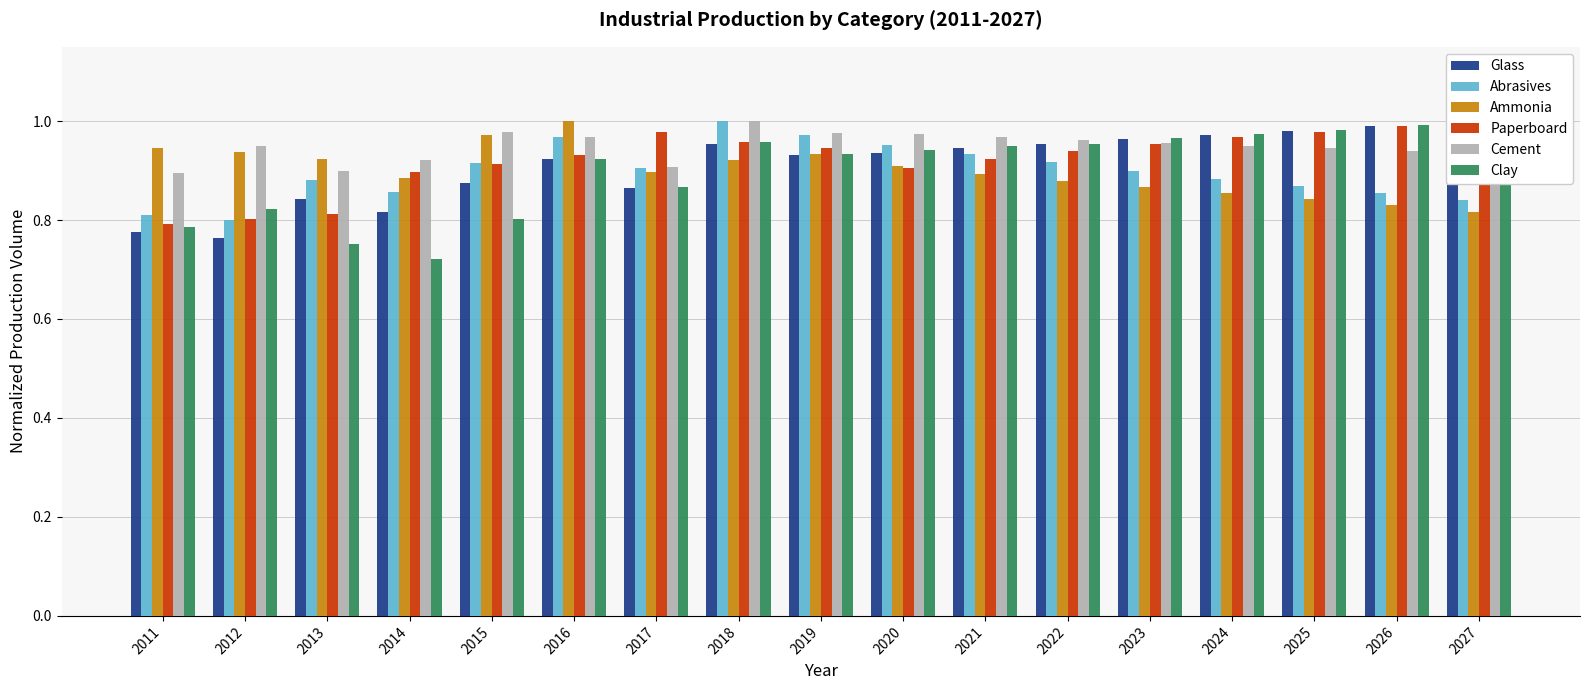

Reading right to left, extract all data points from this chart.

Glass: 2027=1.0	2026=1.0	2025=1.0	2024=1.0	2023=1.0	2022=1.0	2021=0.9	2020=0.9	2019=0.9	2018=1.0	2017=0.9	2016=0.9	2015=0.9	2014=0.8	2013=0.8	2012=0.8	2011=0.8
Abrasives: 2027=0.8	2026=0.9	2025=0.9	2024=0.9	2023=0.9	2022=0.9	2021=0.9	2020=1.0	2019=1.0	2018=1.0	2017=0.9	2016=1.0	2015=0.9	2014=0.9	2013=0.9	2012=0.8	2011=0.8
Ammonia: 2027=0.8	2026=0.8	2025=0.8	2024=0.9	2023=0.9	2022=0.9	2021=0.9	2020=0.9	2019=0.9	2018=0.9	2017=0.9	2016=1.0	2015=1.0	2014=0.9	2013=0.9	2012=0.9	2011=0.9
Paperboard: 2027=1.0	2026=1.0	2025=1.0	2024=1.0	2023=1.0	2022=0.9	2021=0.9	2020=0.9	2019=0.9	2018=1.0	2017=1.0	2016=0.9	2015=0.9	2014=0.9	2013=0.8	2012=0.8	2011=0.8
Cement: 2027=0.9	2026=0.9	2025=0.9	2024=0.9	2023=1.0	2022=1.0	2021=1.0	2020=1.0	2019=1.0	2018=1.0	2017=0.9	2016=1.0	2015=1.0	2014=0.9	2013=0.9	2012=1.0	2011=0.9
Clay: 2027=1.0	2026=1.0	2025=1.0	2024=1.0	2023=1.0	2022=1.0	2021=0.9	2020=0.9	2019=0.9	2018=1.0	2017=0.9	2016=0.9	2015=0.8	2014=0.7	2013=0.8	2012=0.8	2011=0.8